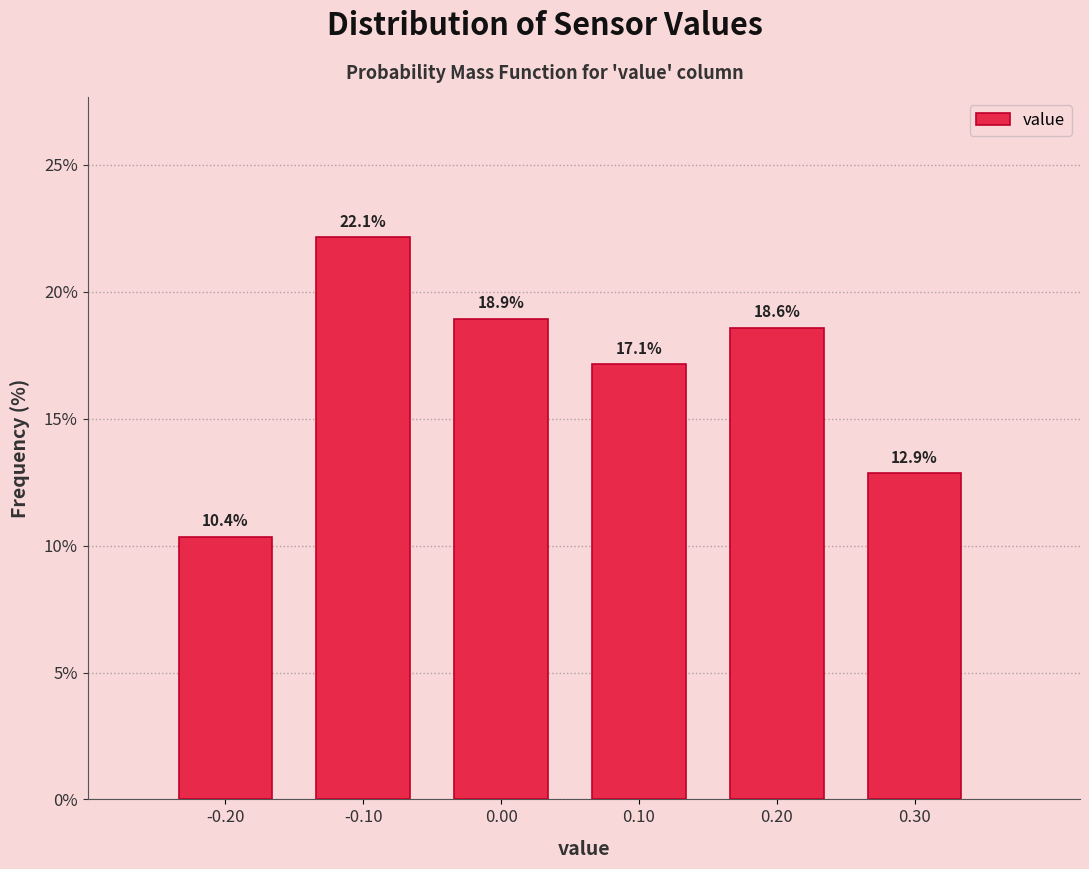

Over which range of the x-axis is the bar tallest?

-0.15 to -0.05